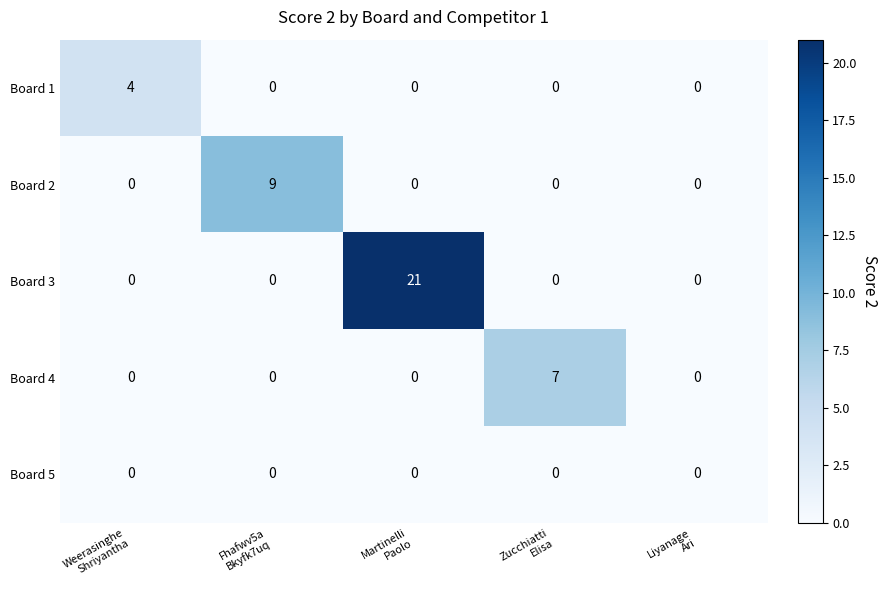

Rank the series by their maximum value, from highest to lowest.

Board 3, Board 2, Board 4, Board 1, Board 5